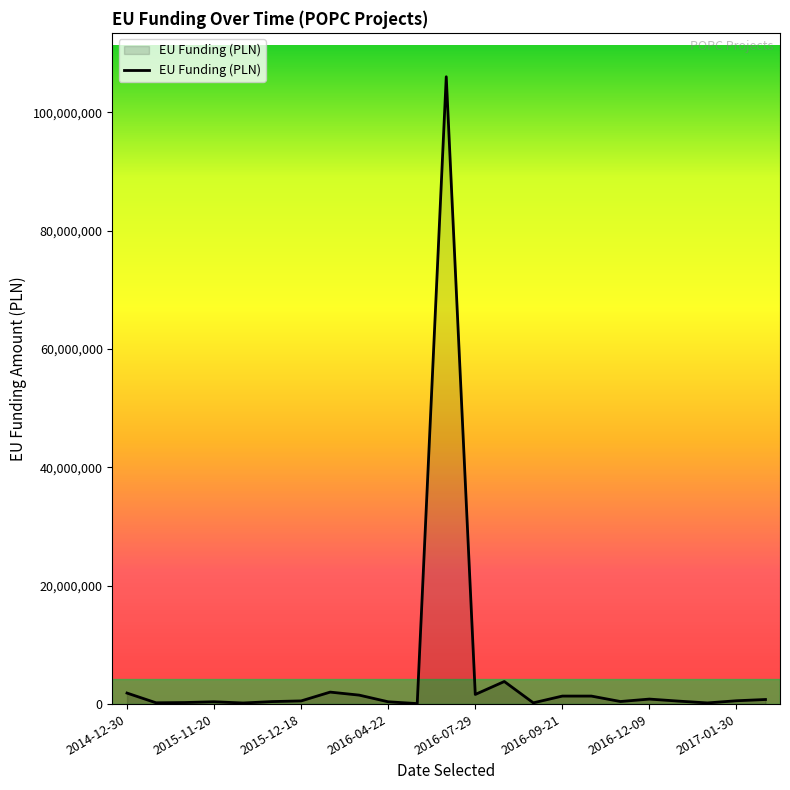

What is the greatest value displayed?

106000000.0